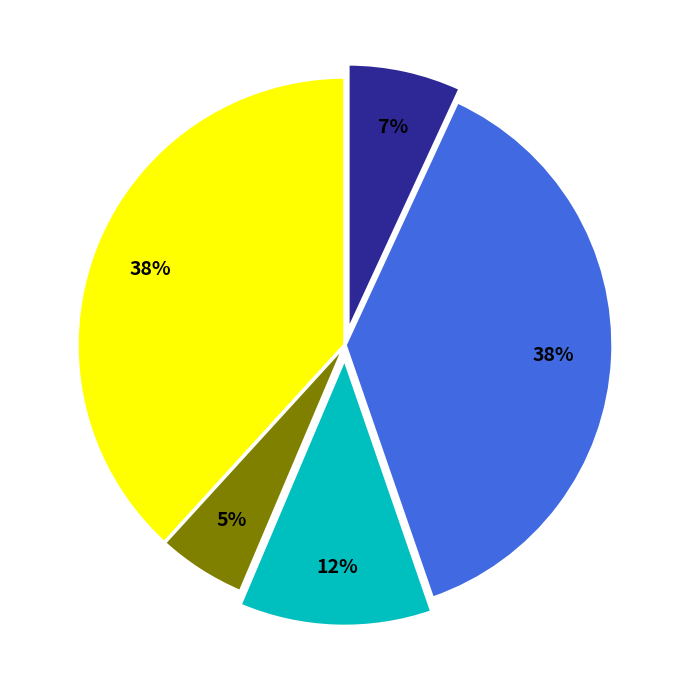

To the nearest percent, what is the average slice percentage?

20%